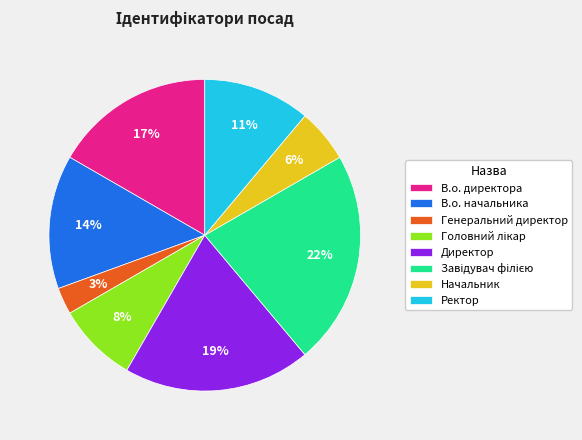

To the nearest percent, what is the difference between the В.о. директора and В.о. начальника slice percentages?

3%